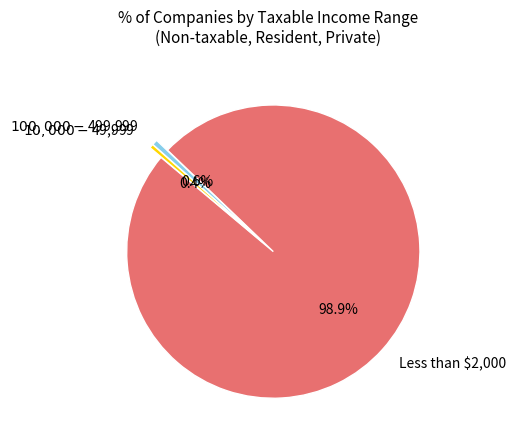

Is there a majority slice in this chart?

Yes